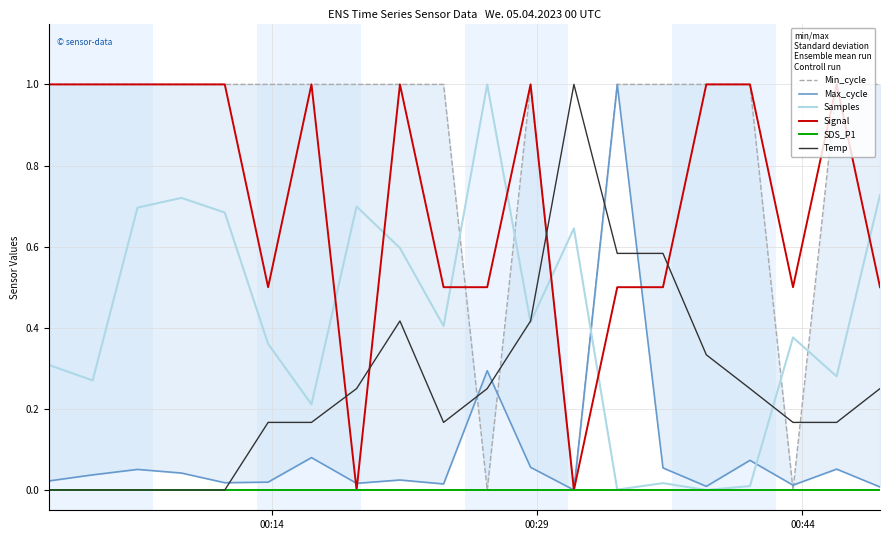

Does the chart display data point markers on the line(s)?

No